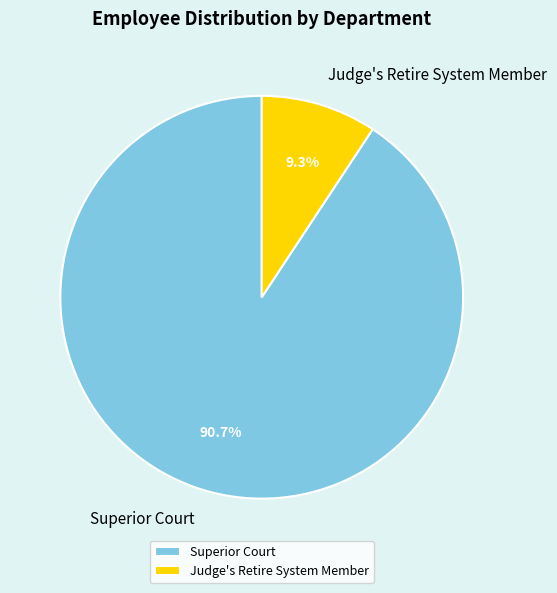

What is the total percentage of Judge's Retire System Member and Superior Court?

100.0%